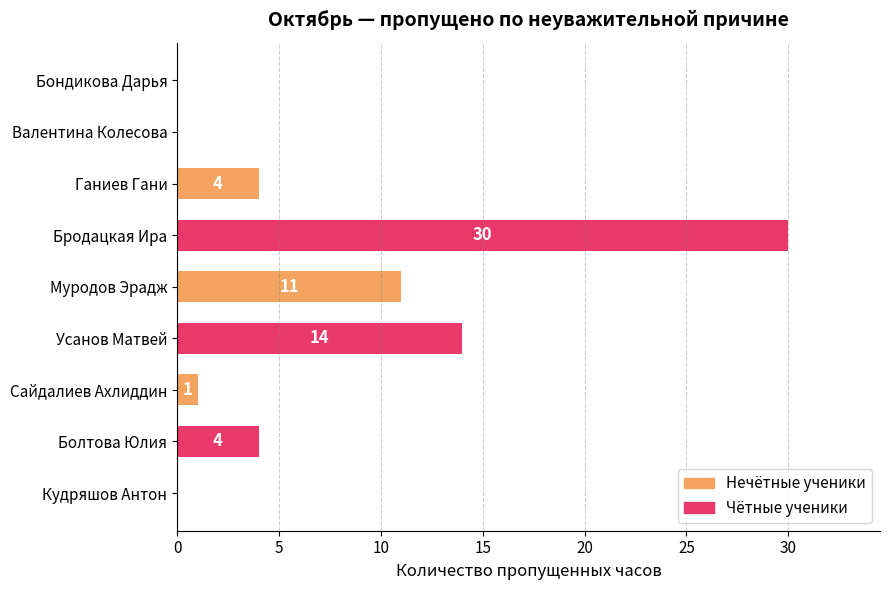

What value does the data have at Усанов Матвей?

14